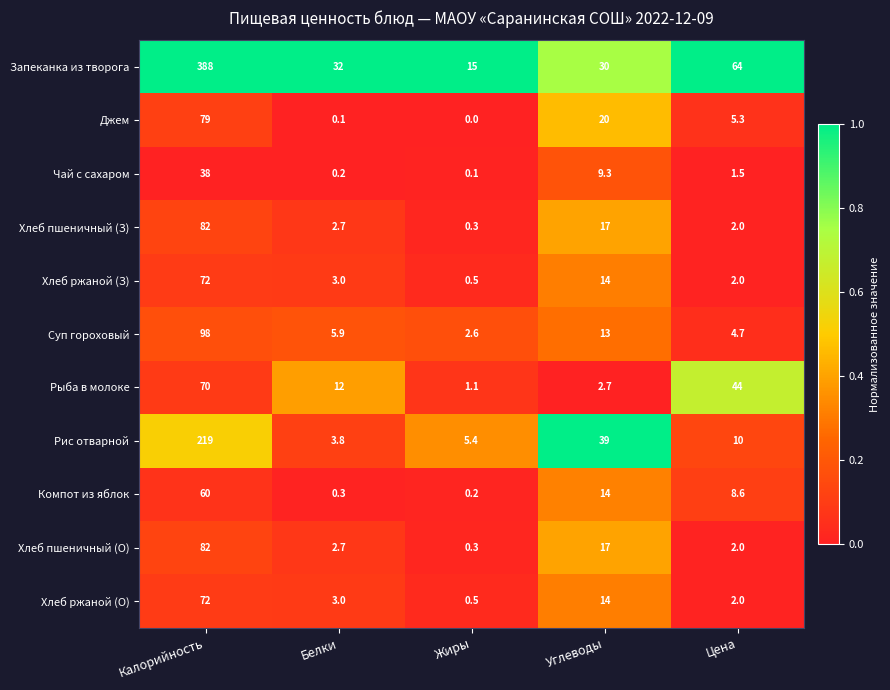

What is the average value of the Суп гороховый series?

24.8